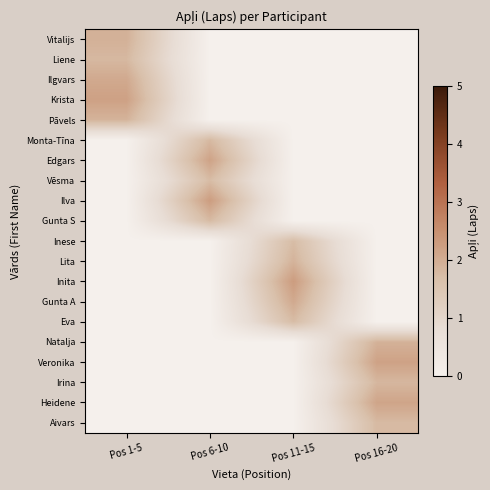

At how many categories does at least one series exceed 0?

4